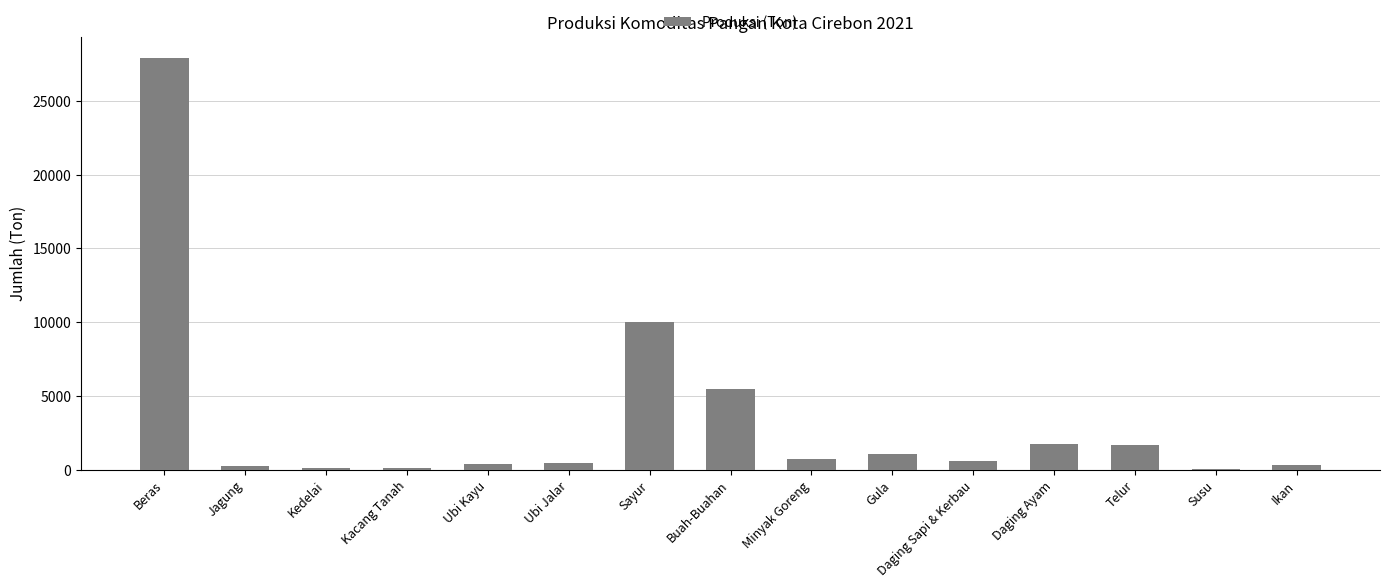

The value at Jagung is 205.3. True or false?

True